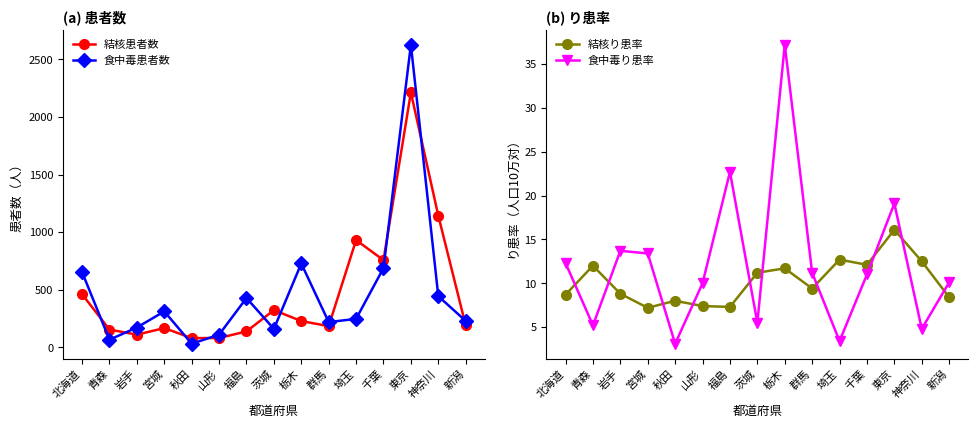

Which series has the largest total across all categories?

結核患者数